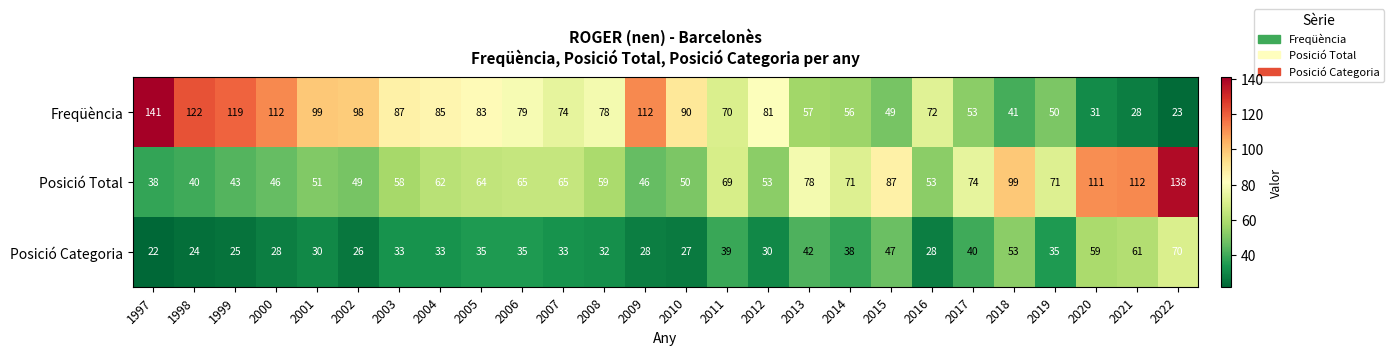

What is the difference between the highest and lowest values at 2018?

58